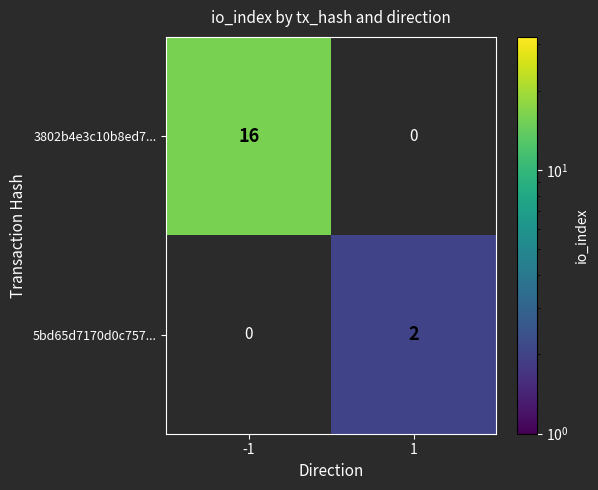

Is the value of 5bd65d7170d0c757... at 1 greater than the value of 3802b4e3c10b8ed7... at -1?

No